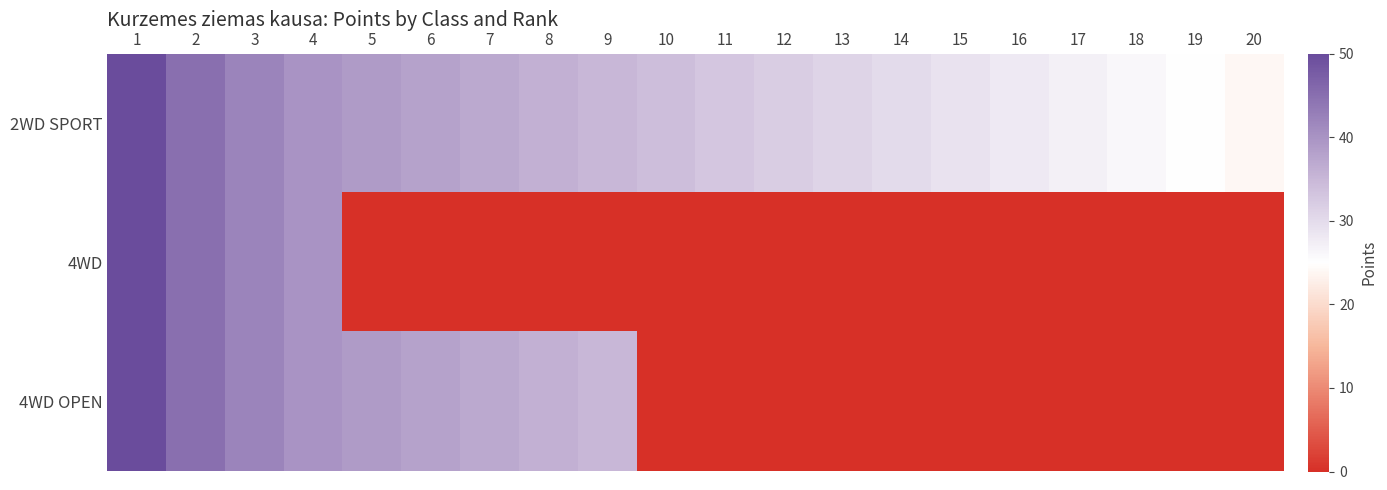

What is the difference between the highest and lowest values at 14?

30